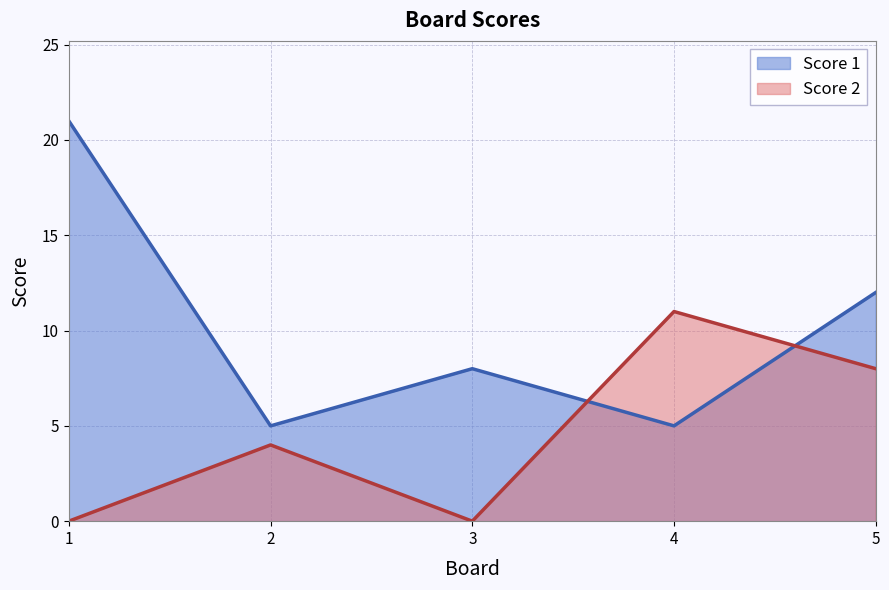

The Score 2 series shows 5 at 2. True or false?

False